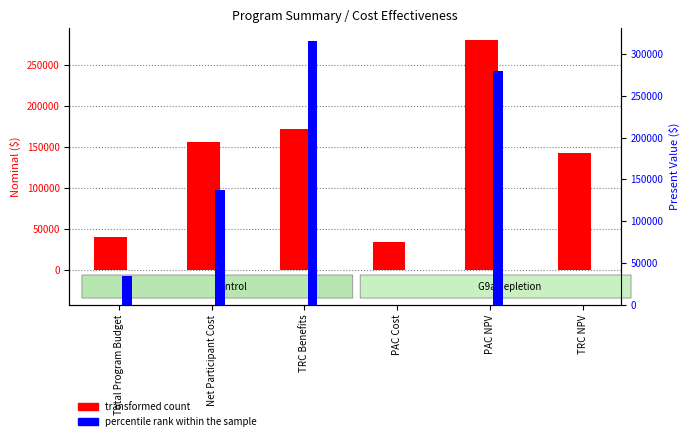

The value of percentile rank within the sample at Net Participant Cost is 219991.1. True or false?

False